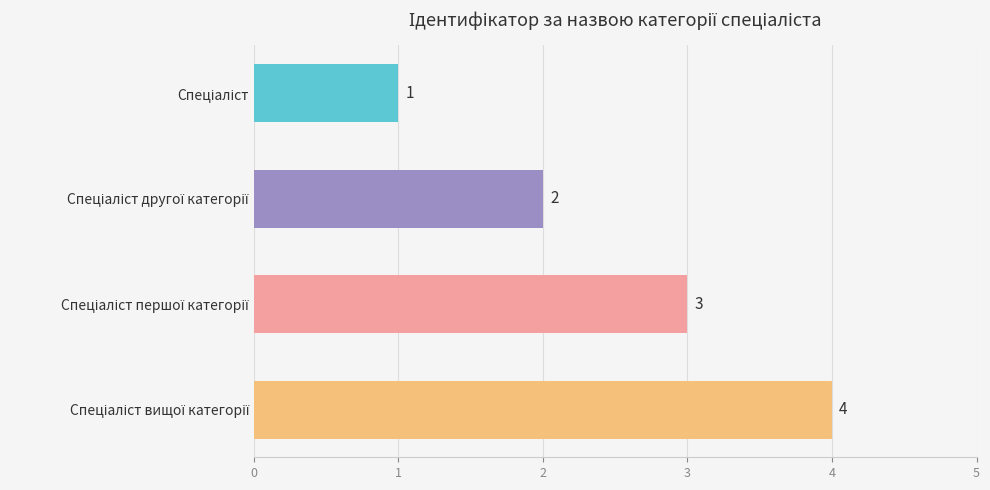

How many series are shown in this chart?

1